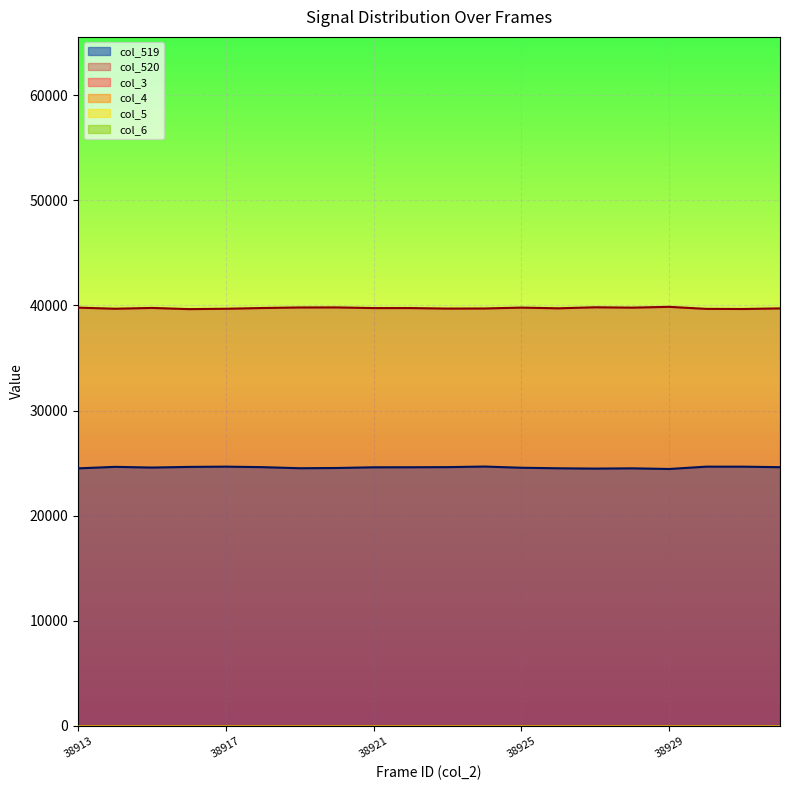

What is the difference between the highest and lowest values at 38915?

39759